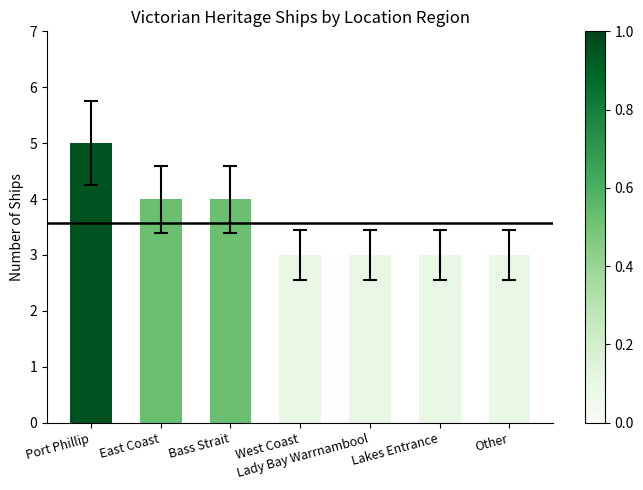

What is the label of the 4th bar from the left?

West Coast